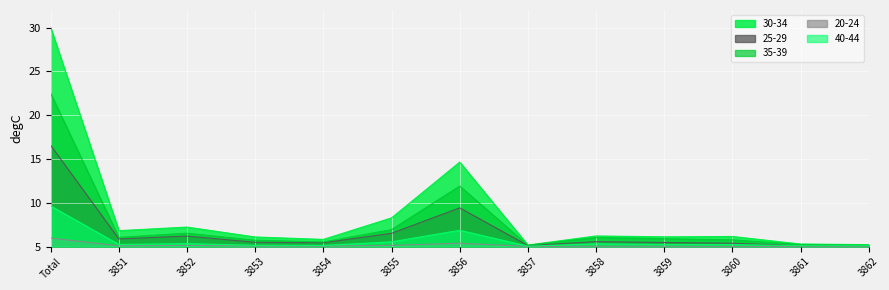

Is it true that 40-44 equals 2.8 at 3856?

False